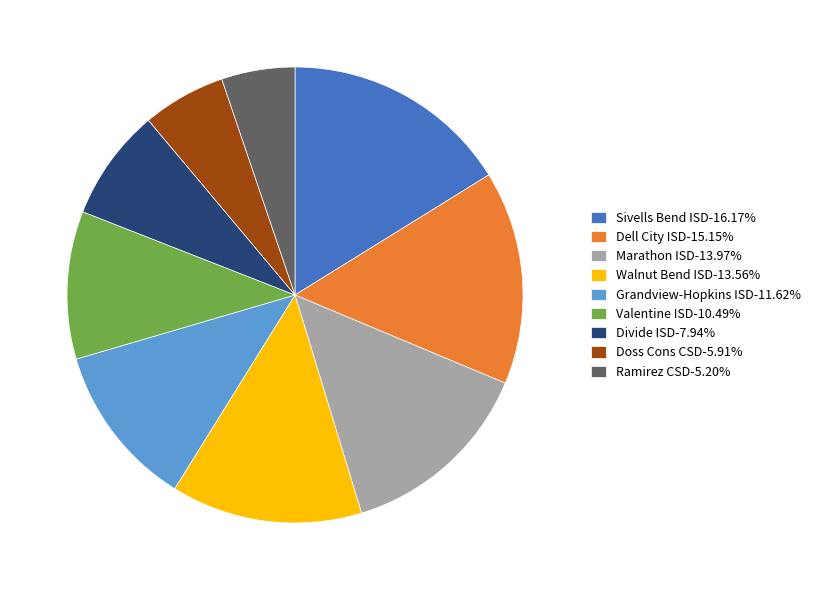

Which has a higher value, Divide ISD or Ramirez CSD?

Divide ISD